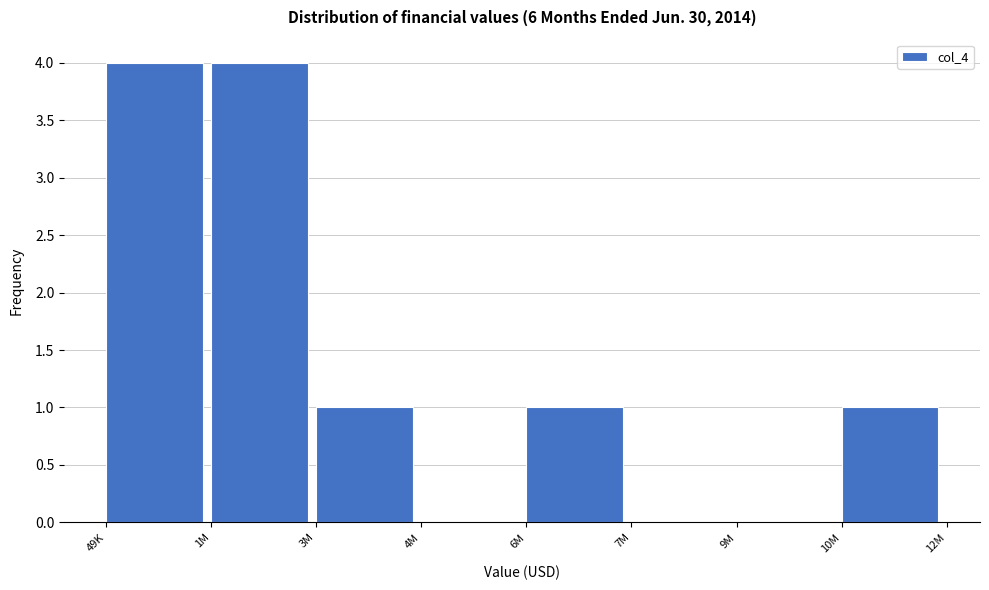

Reading right to left, list all the values displayed in this chart.

10M=1	9M=0	7M=0	6M=1	4M=0	3M=1	1M=4	49K=4